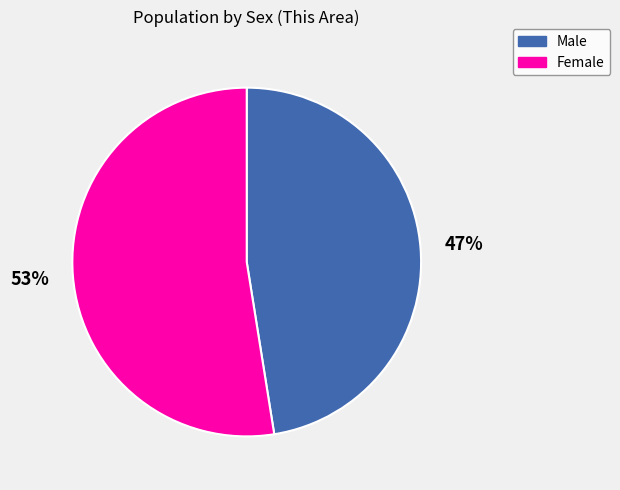

True or false: Male accounts for 58% of the total.

False